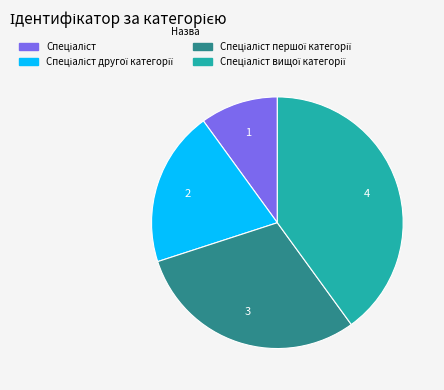

Is there a majority slice in this chart?

No